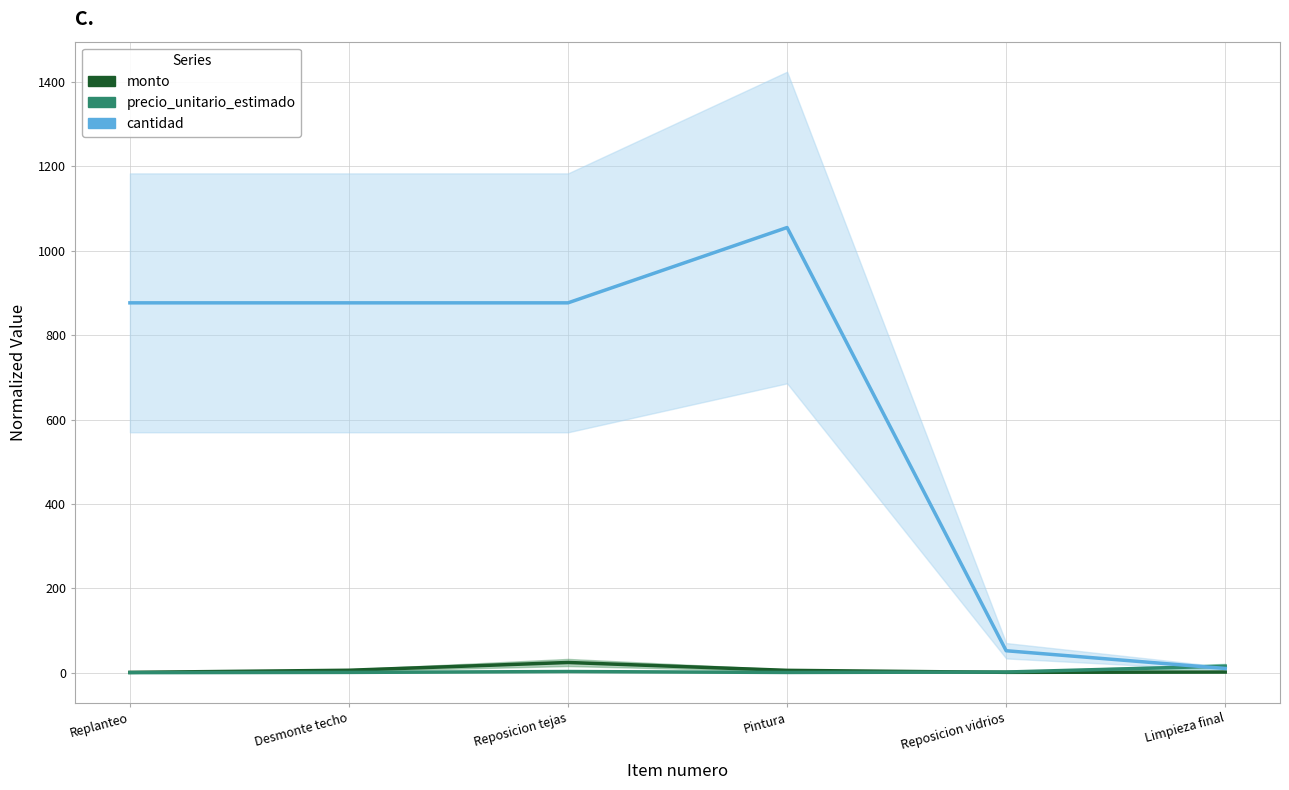

At how many categories does at least one series exceed 104?

4